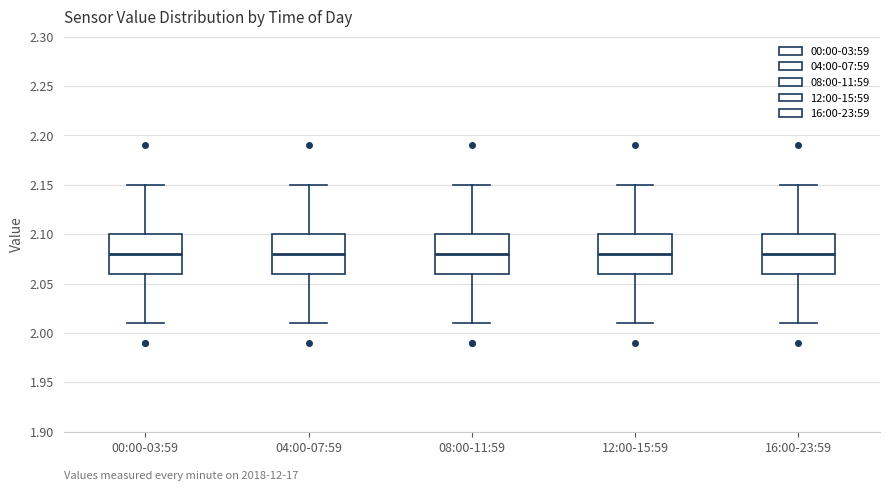

Reading left to right, transcribe this box plot: for each box, give where its median line is, the range the box spans, and where its two whiskers end, as read against the y-axis. The values are not printed on the chart, so give them approximately, as read against the axis.

00:00-03:59: median 2.08, box 2.06 to 2.10, whiskers 2.01 to 2.15
04:00-07:59: median 2.08, box 2.06 to 2.10, whiskers 2.01 to 2.15
08:00-11:59: median 2.08, box 2.06 to 2.10, whiskers 2.01 to 2.15
12:00-15:59: median 2.08, box 2.06 to 2.10, whiskers 2.01 to 2.15
16:00-23:59: median 2.08, box 2.06 to 2.10, whiskers 2.01 to 2.15